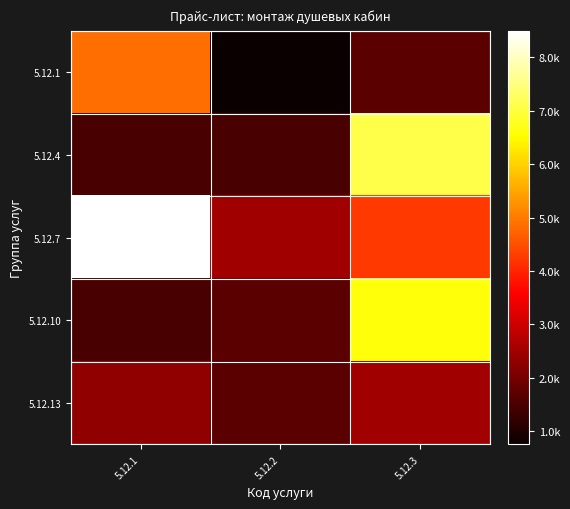

Which label corresponds to the smallest value in the chart?

5.12.2